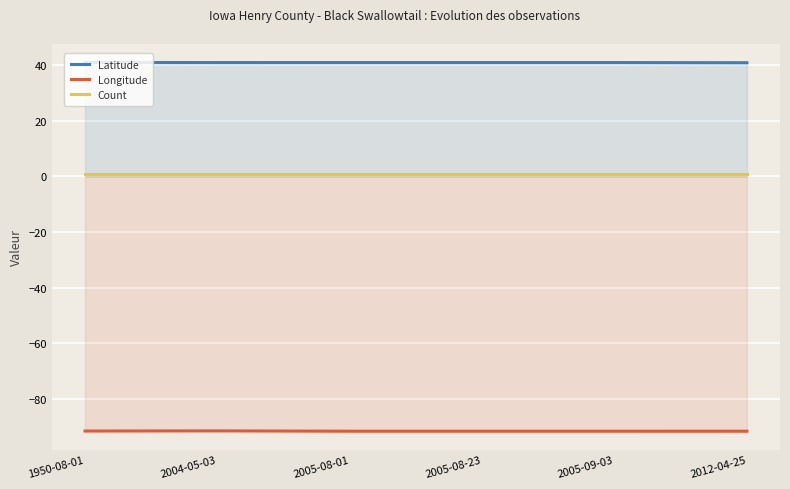

What is the label of the 1st point from the right?

2012-04-25